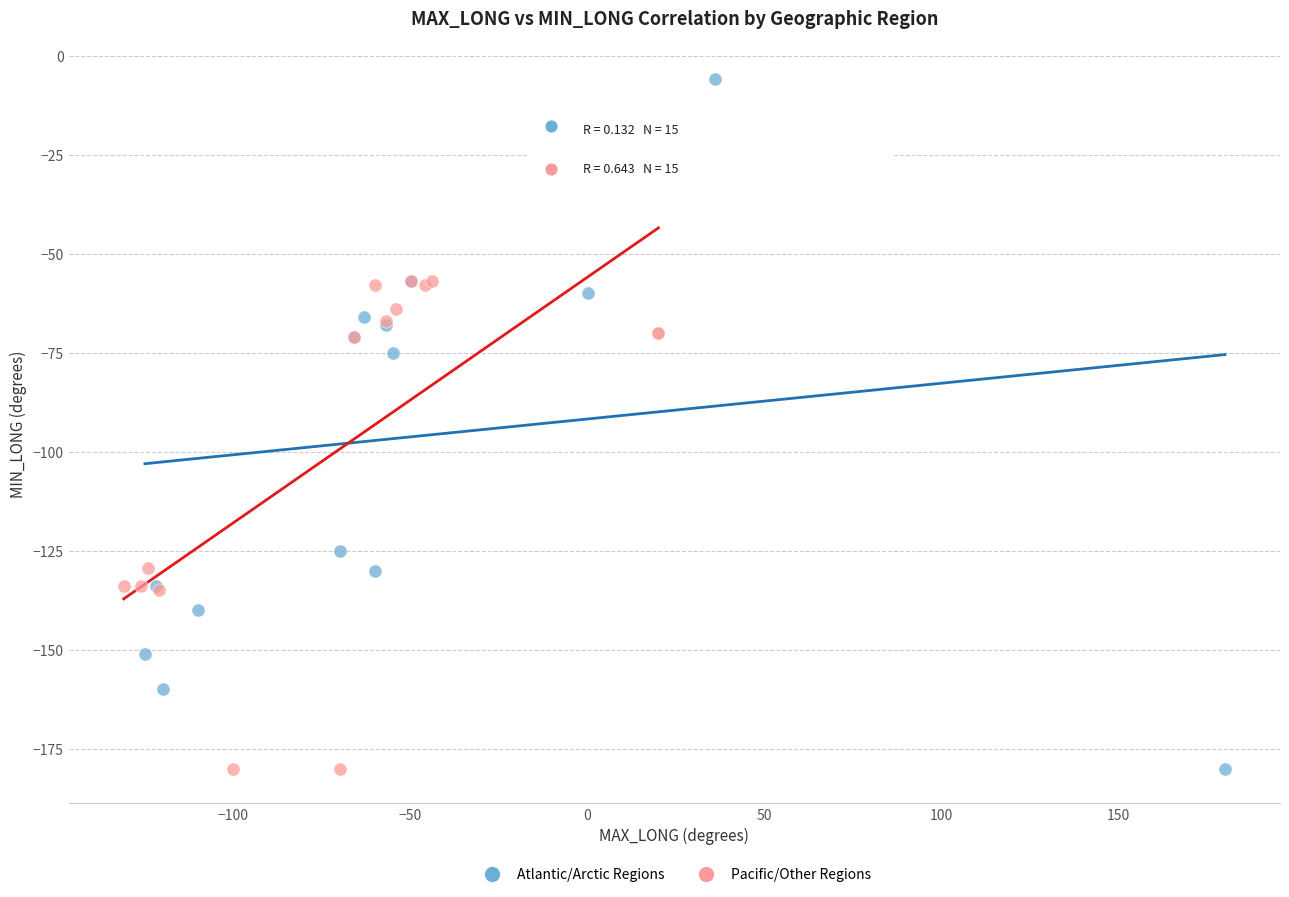

Which series has the largest Y range (max minus min)?

Atlantic/Arctic Regions